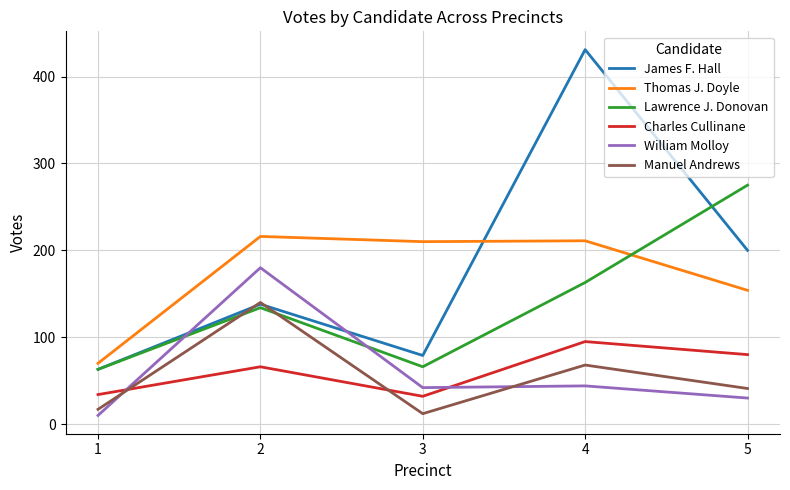

Does the chart display data point markers on the line(s)?

No